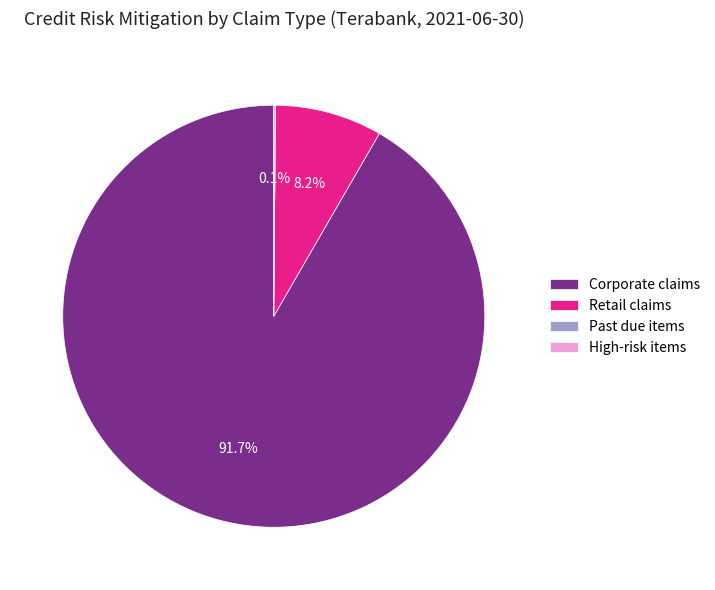

Is the sum of Retail claims and Corporate claims greater than half?

Yes